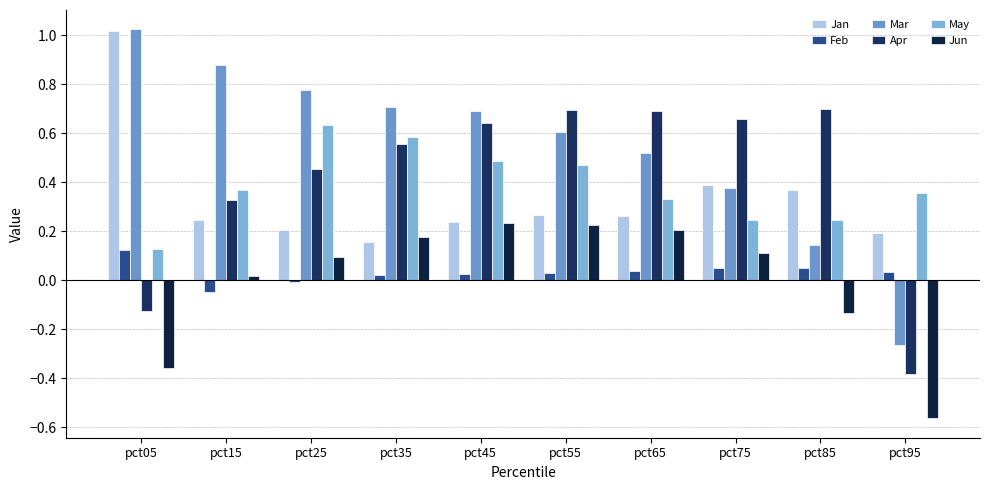

What is the value of the Mar bar at the 8th from the left?

0.4